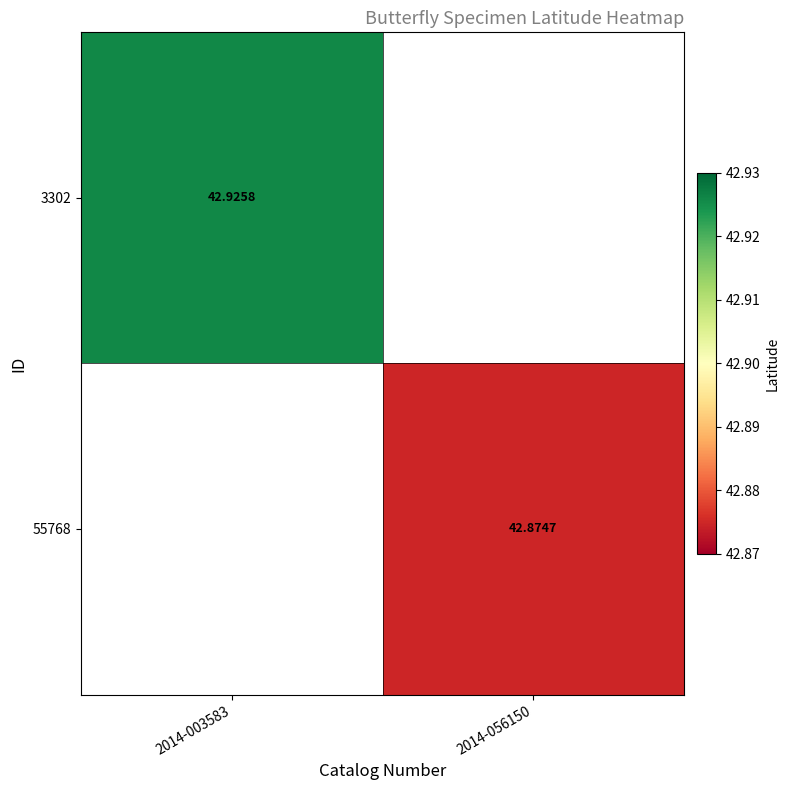

Is the value of 55768 at 2014-056150 greater than the value of 3302 at 2014-003583?

No